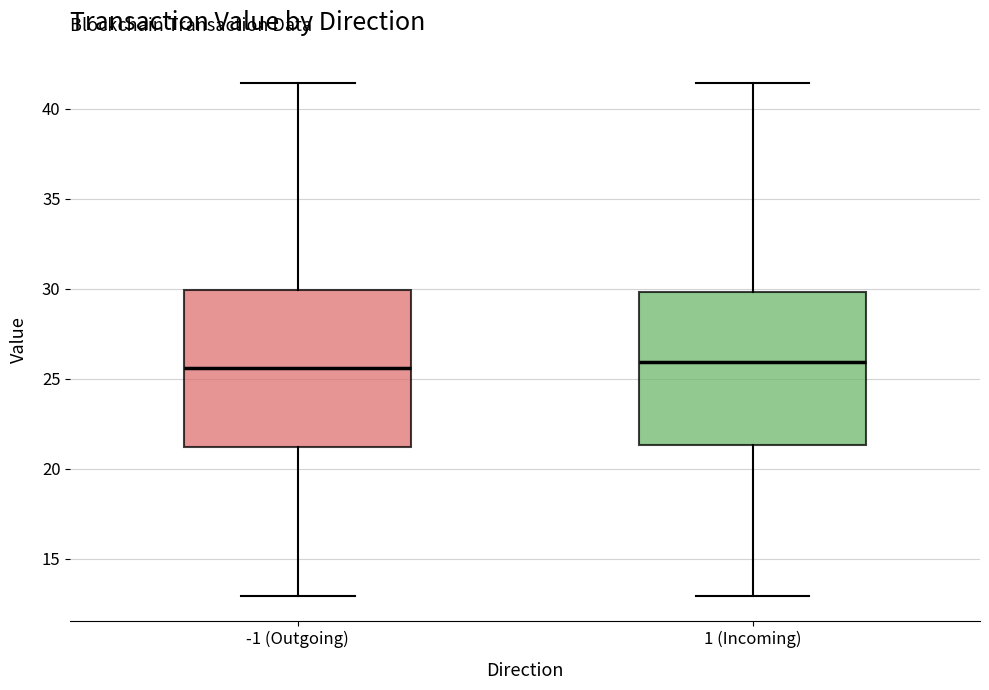

Where is the lower edge of the box for -1 (Outgoing) on the y-axis? The values are not printed on the chart, so give them approximately, as read against the axis.

21.0